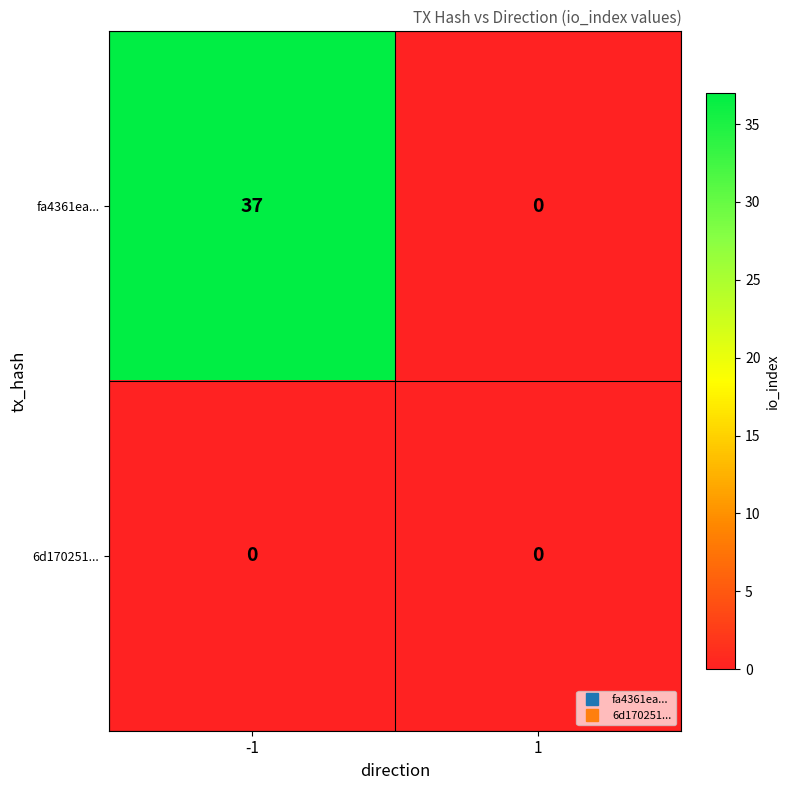

Reading right to left, what are all the values shown in this chart?

fa4361ea...: 0	37
6d170251...: 0	0